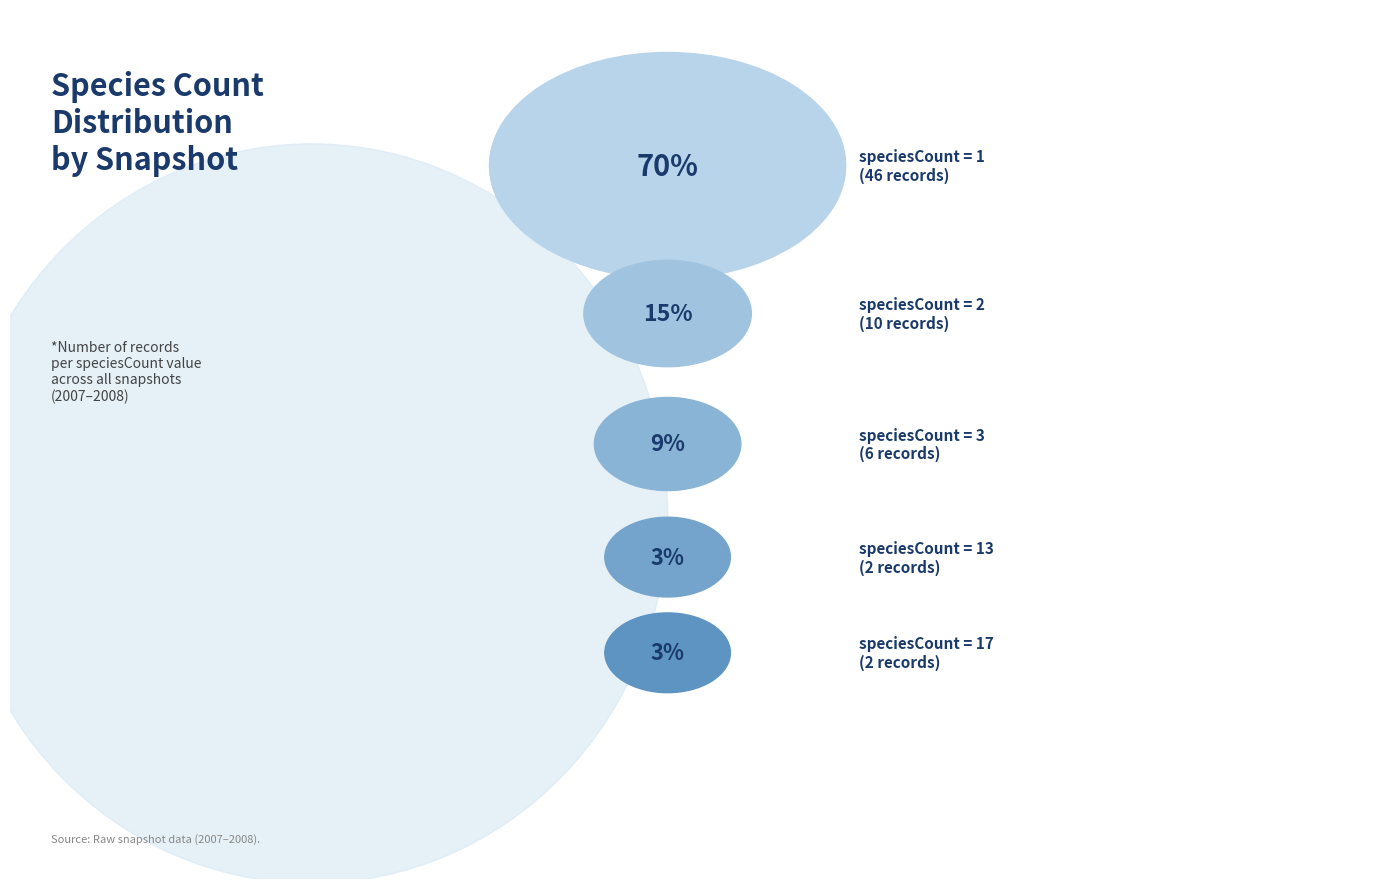

Combined, what portion of the pie is speciesCount=13 and speciesCount=17?

6.0%